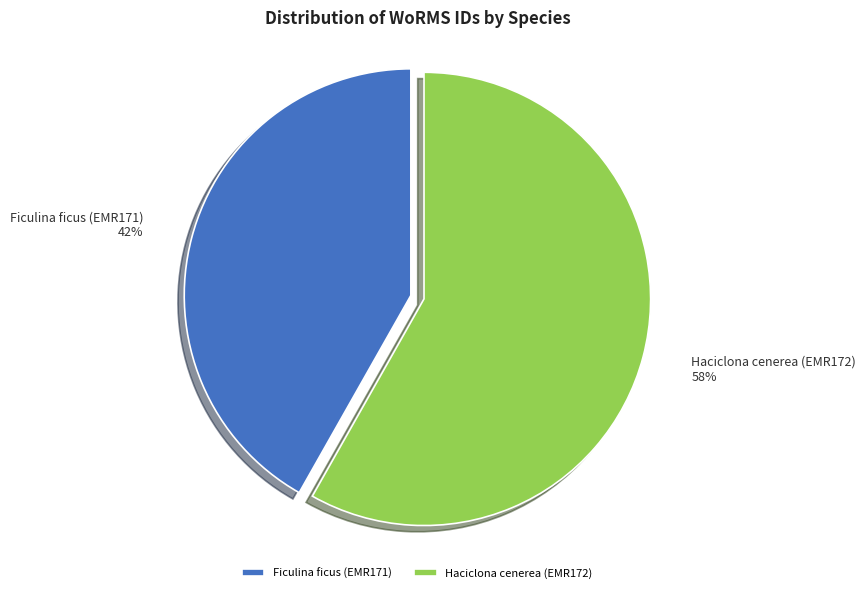

What is the largest slice in the pie chart?

Haciclona cenerea (EMR172)